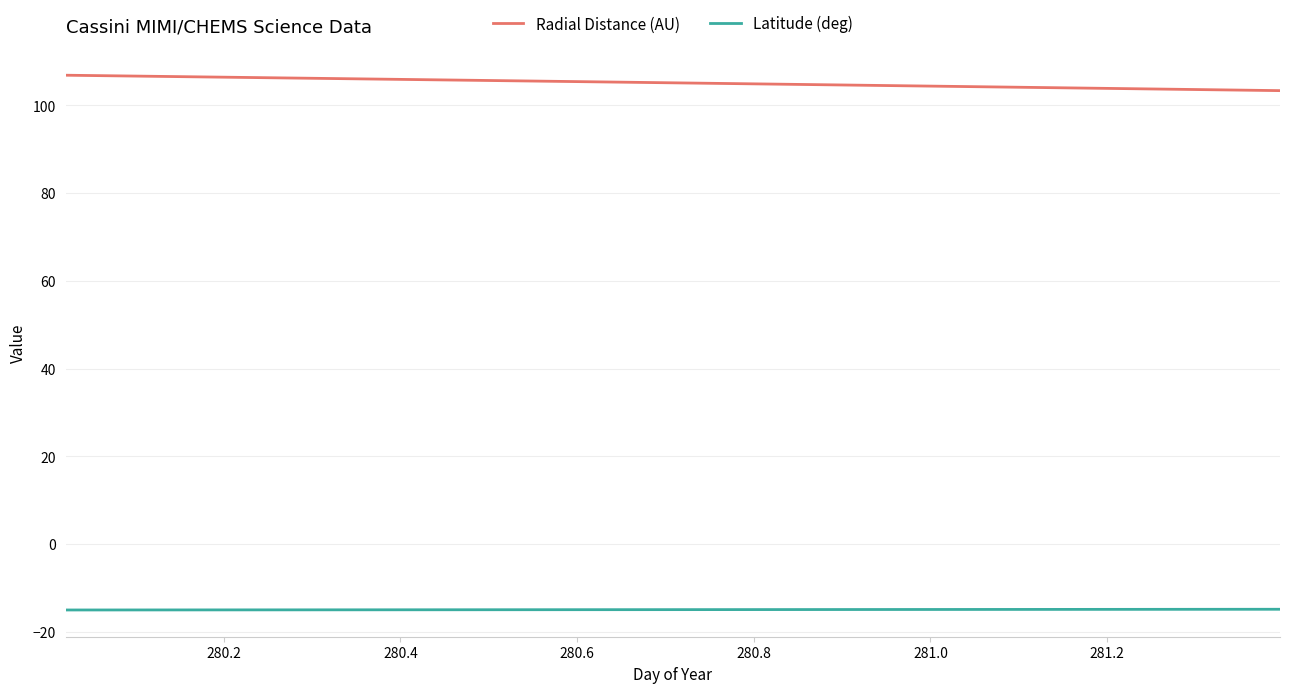

List the series in order of their overall mean, highest first.

Radial Distance (AU), Latitude (deg)